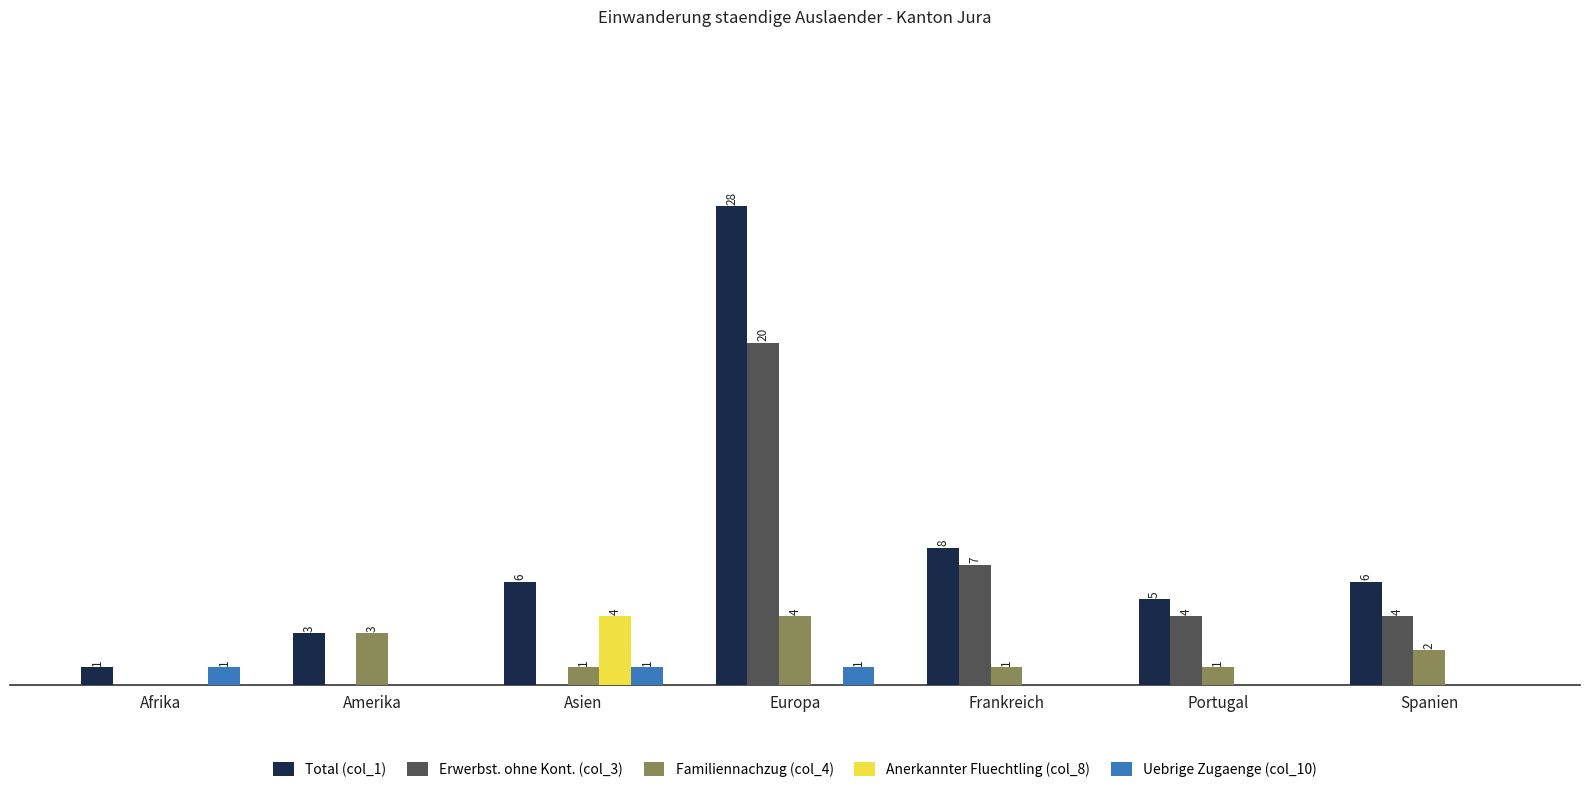

Which label corresponds to the largest value in the chart?

Europa